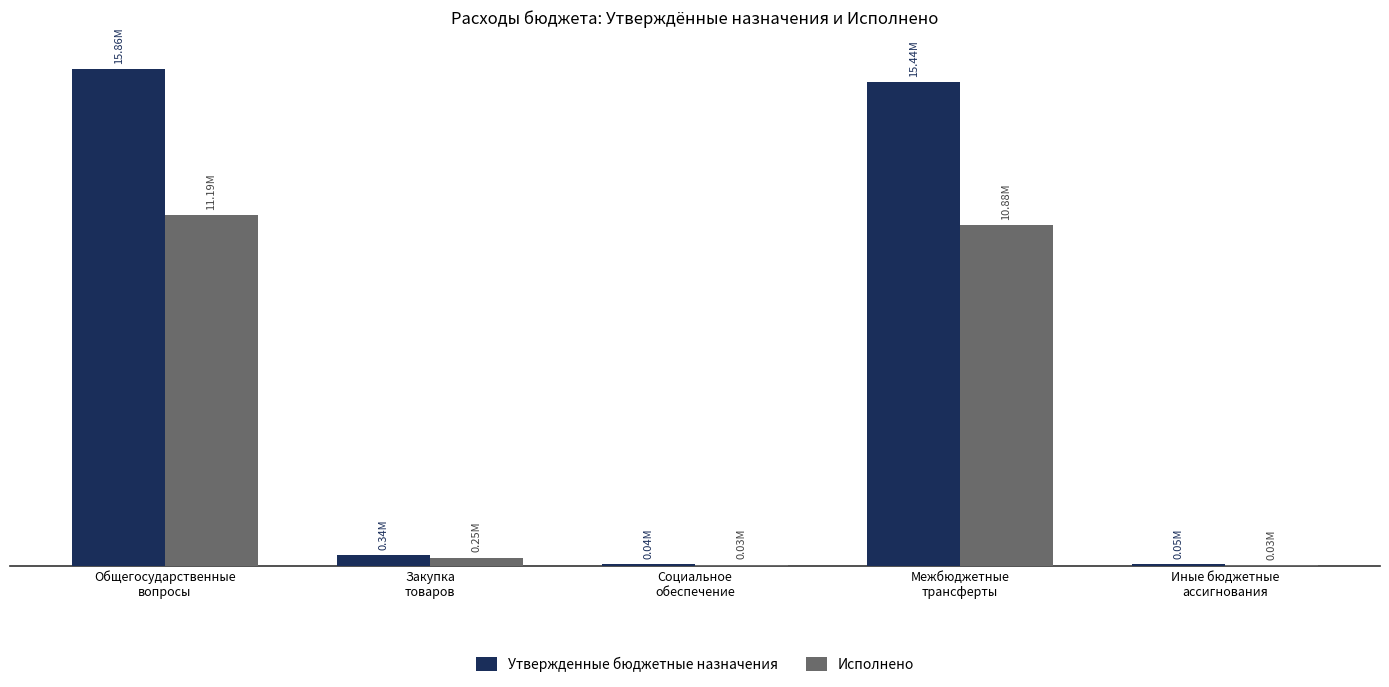

Where is Исполнено nearest to the value 5610079?

Межбюджетные
трансферты